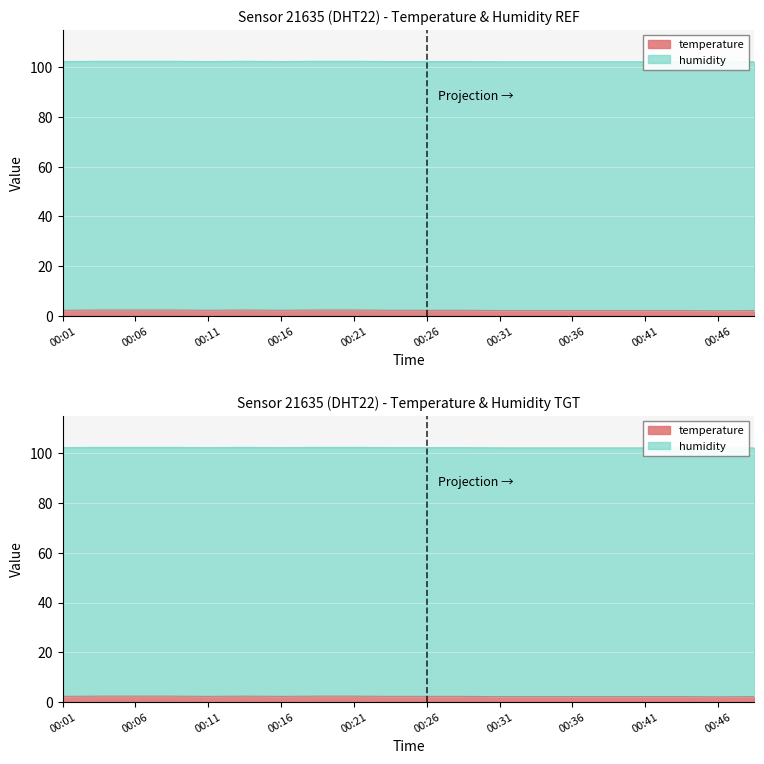

At which category does the data reach its first local valley?

00:11